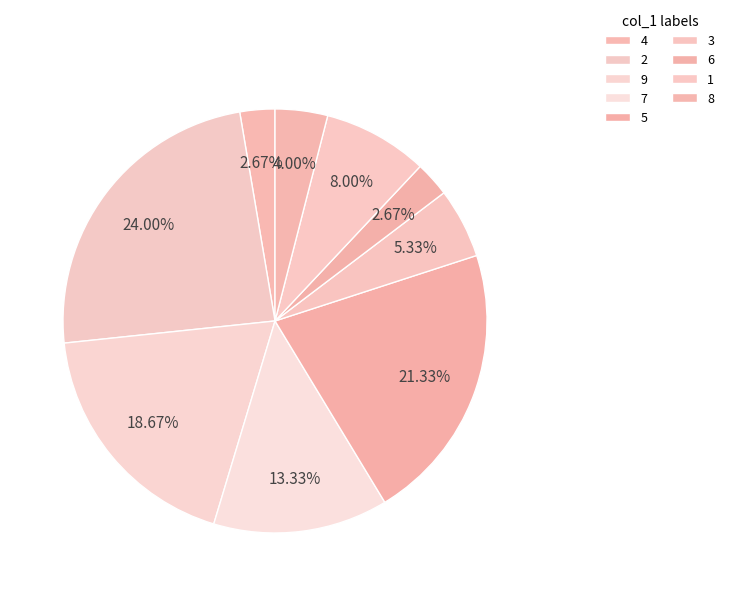

How many slices are in this pie chart?

9